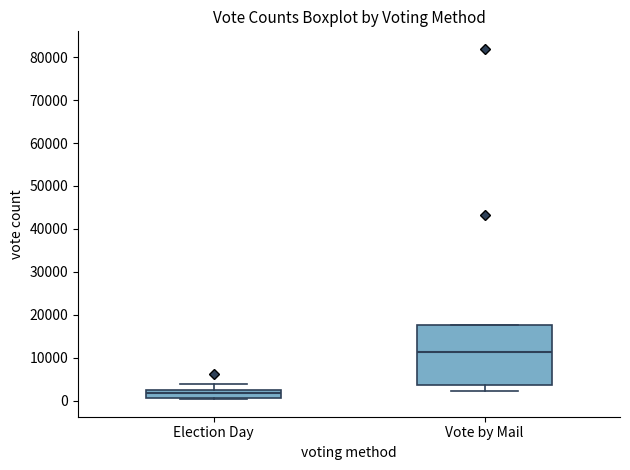

Reading left to right, read every box against the y-axis: the position of its median line, the range the box covers, and the ends of its whiskers. The values are not printed on the chart, so give them approximately, as read against the axis.

Election Day: median 2000 (inside the box), box 1000 to 2000, whiskers 0 to 4000
Vote by Mail: median 11000, box 4000 to 18000, whiskers 2000 to 18000